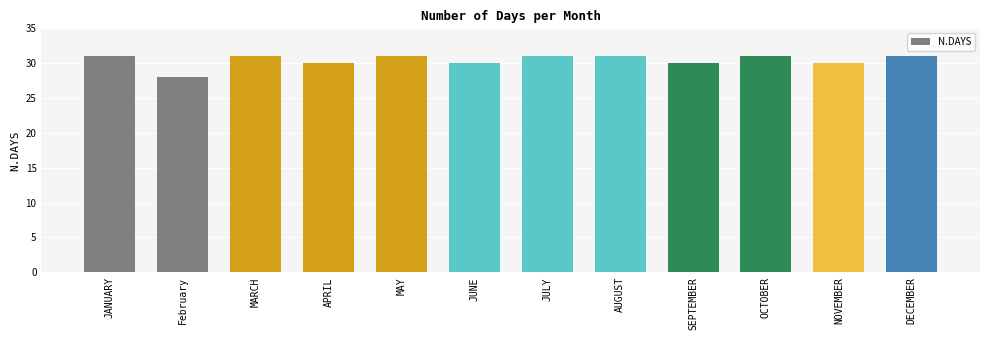

How many bars are there in total?

12